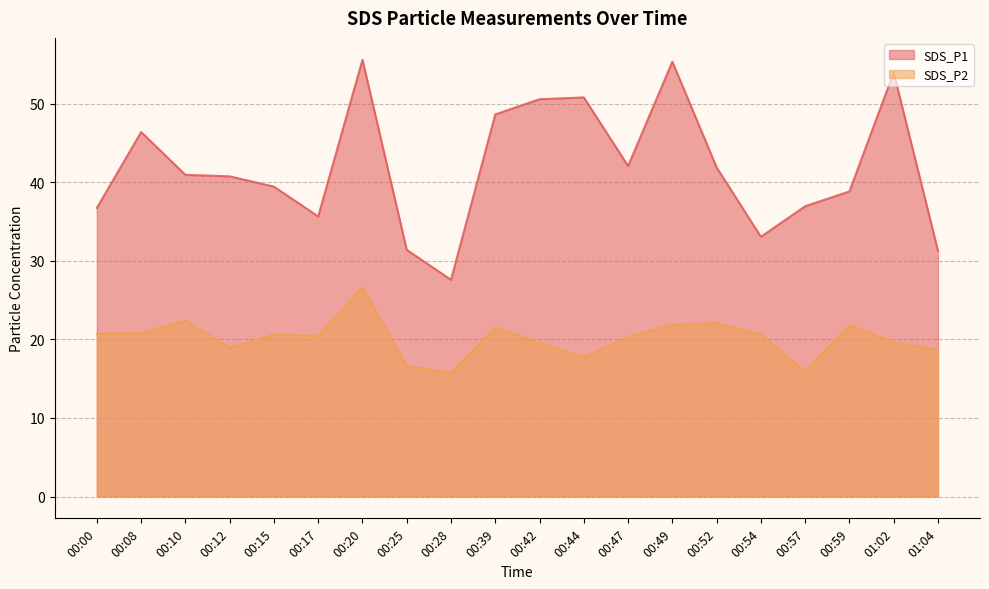

What is the sum of the SDS_P1 values at 00:57 and 00:47?

79.1